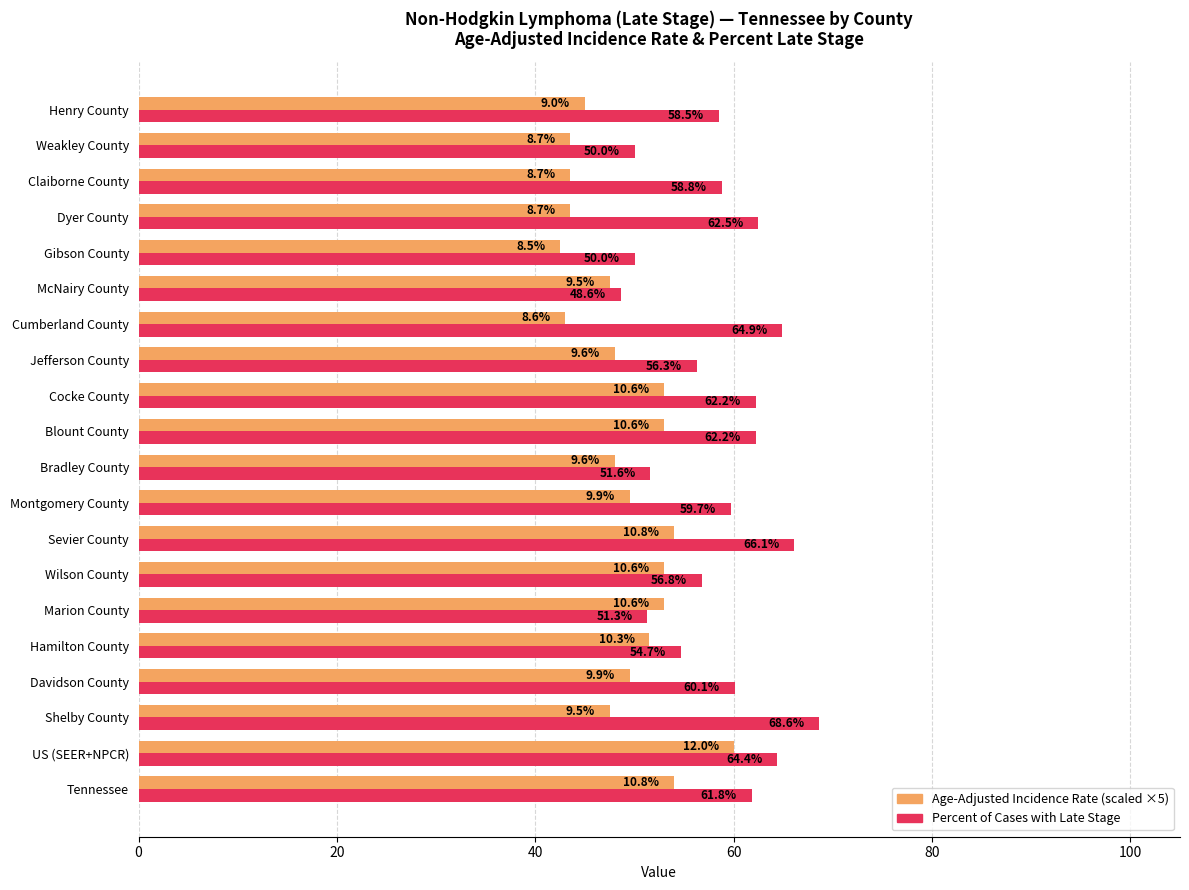

What is the total value across all series at Gibson County?

92.5